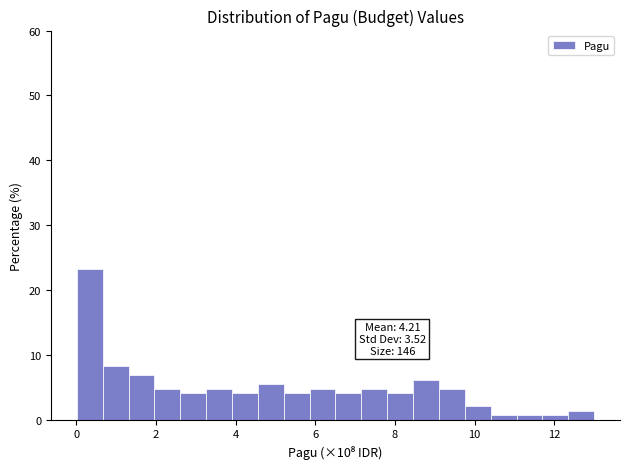

Read against the x-axis, roughly where is the centre of the tallest bar?

0.4